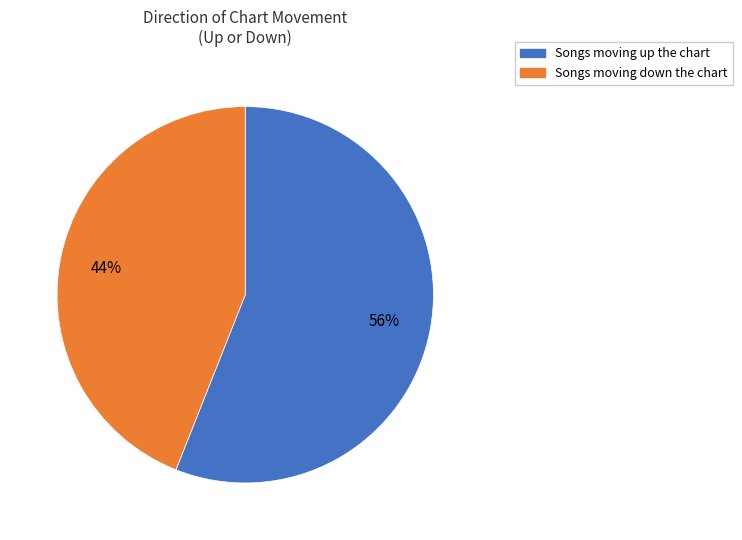

Is there a majority slice in this chart?

Yes